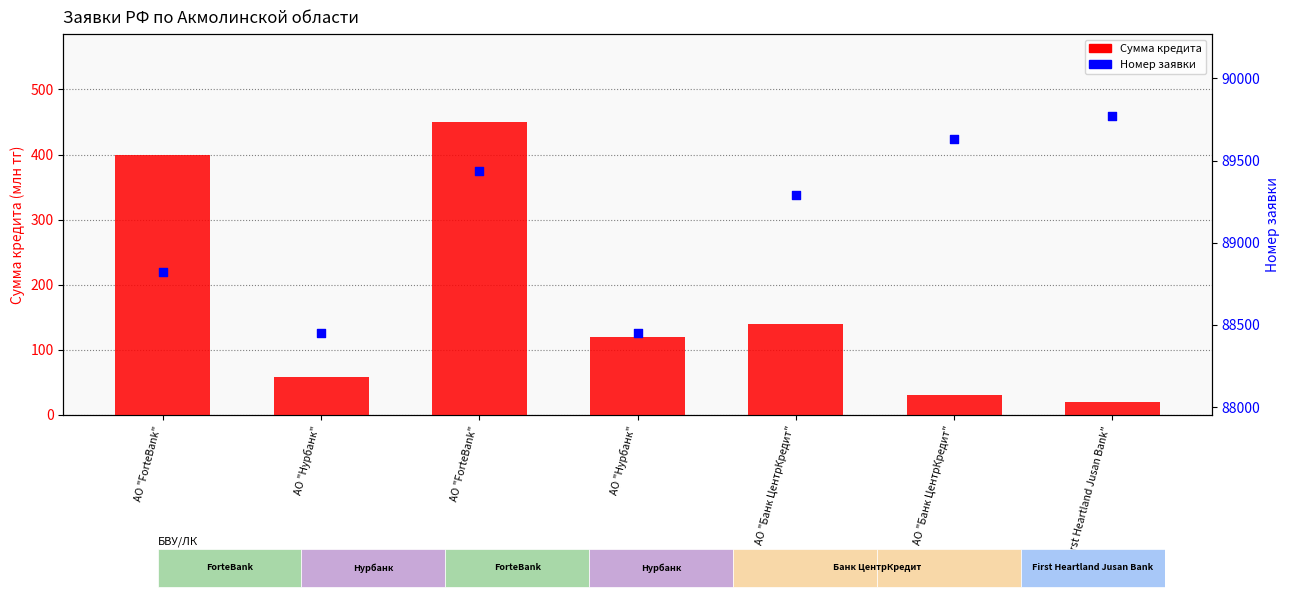

Which series has the largest total across all categories?

Номер заявки